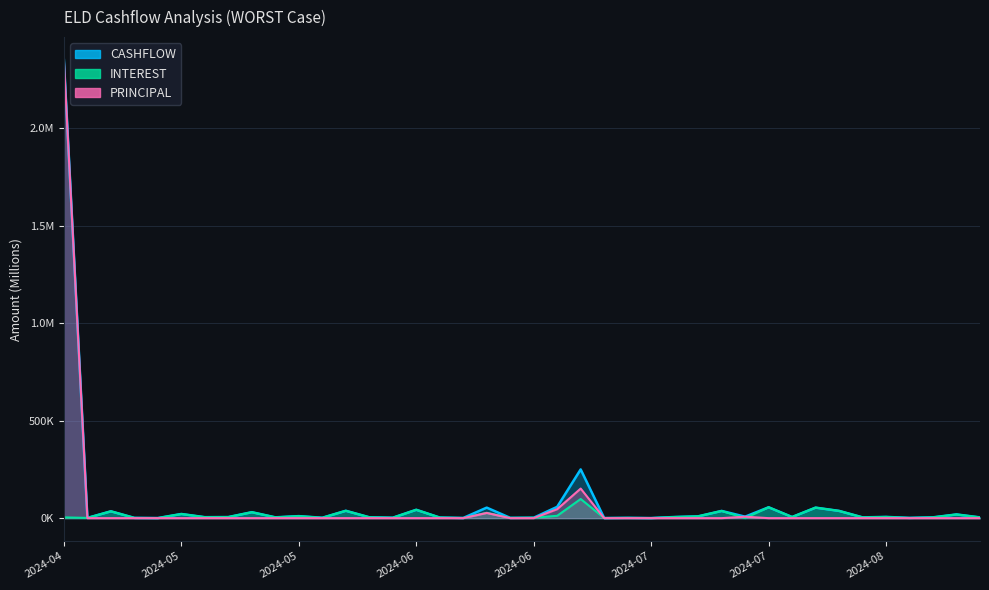

Which label corresponds to the smallest value in the chart?

2024-04-25